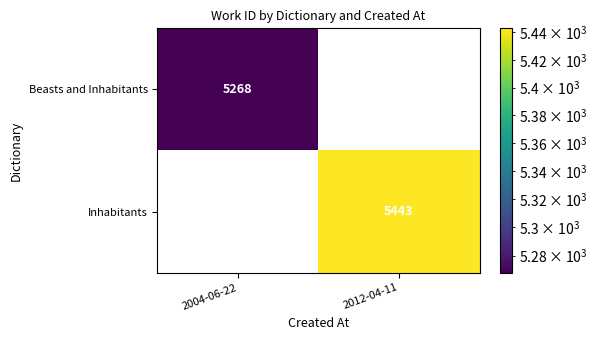

The Inhabitants series shows 9186 at 2012-04-11. True or false?

False